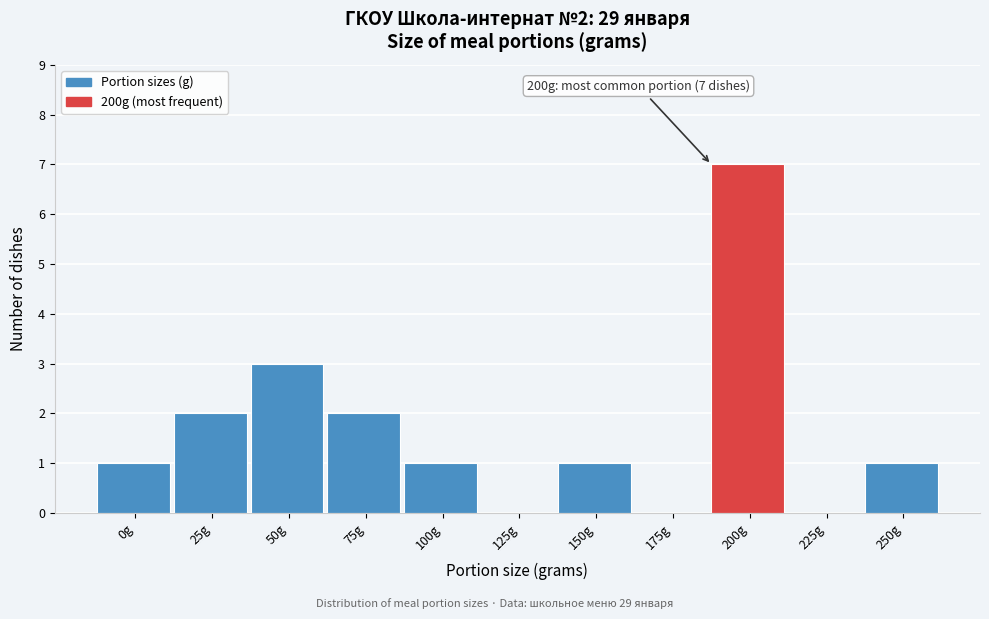

Reading left to right, extract all data points from this chart.

0g=1	25g=2	50g=3	75g=2	100g=1	125g=0	150g=1	175g=0	200g=7	225g=0	250g=1